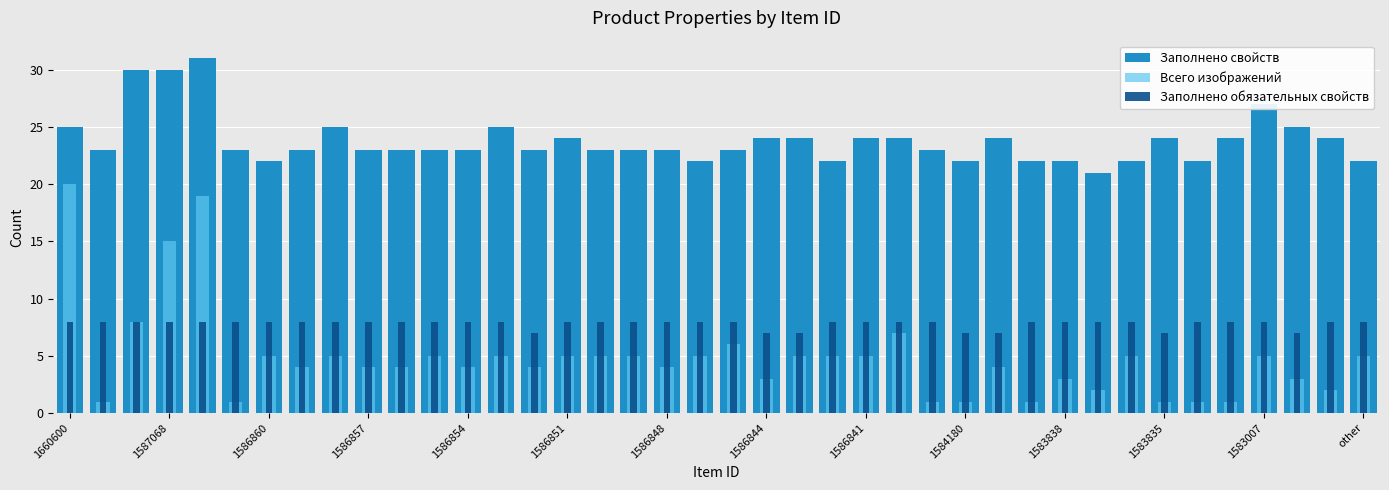

Read the Заполнено свойств value at 1586851, to the nearest 5.

25